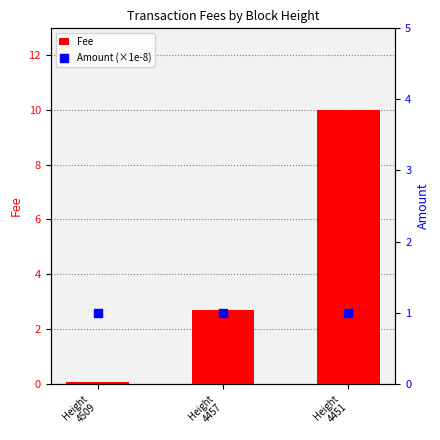

What is the total value across all series at Height
4509?

1.1